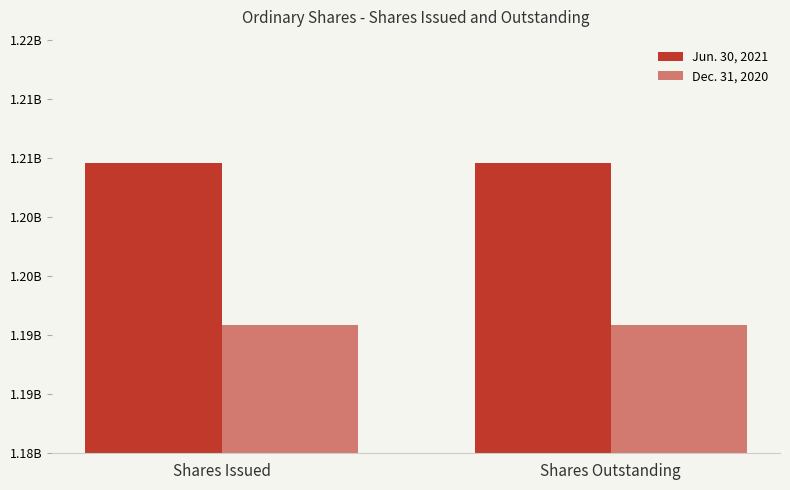

List the series in order of their peak value, highest first.

Jun. 30, 2021, Dec. 31, 2020